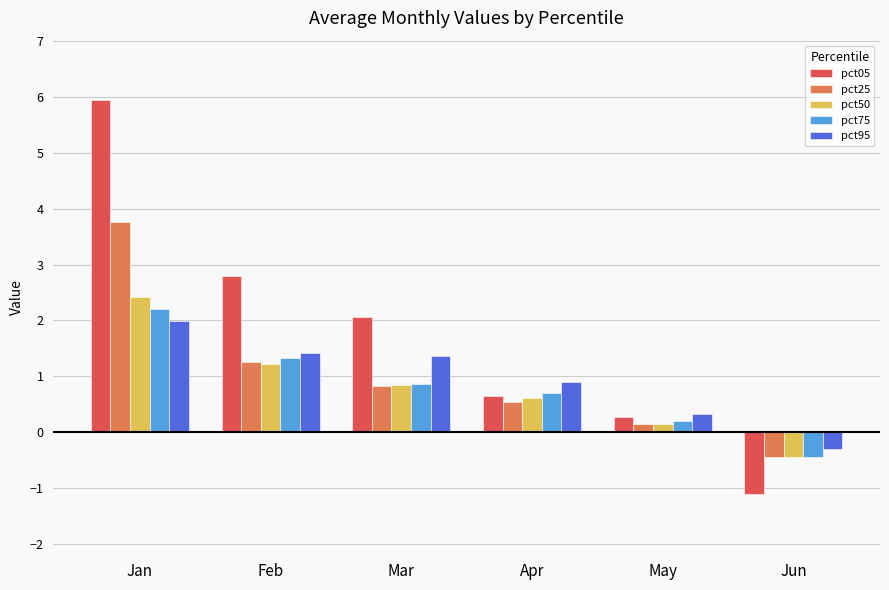

The value of pct95 at Jun is -0.6. True or false?

False